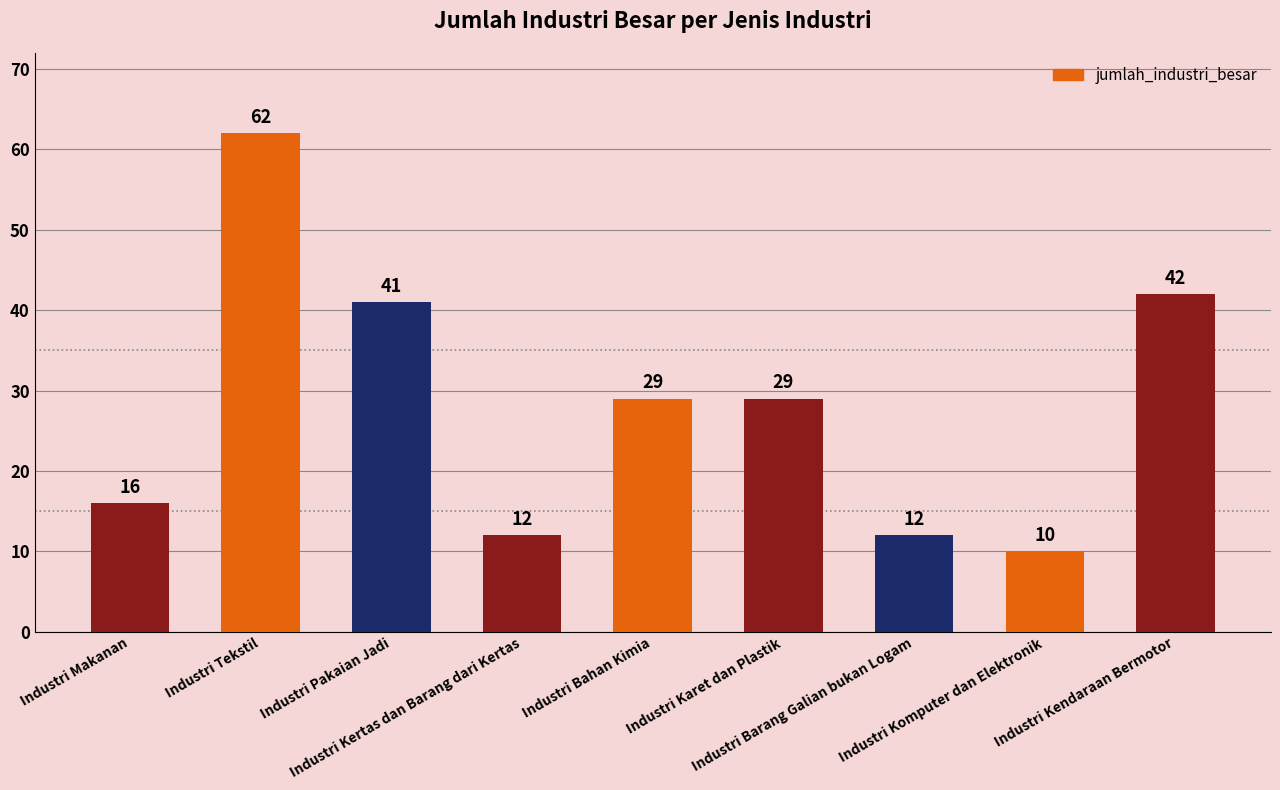

What is the greatest value displayed?

62